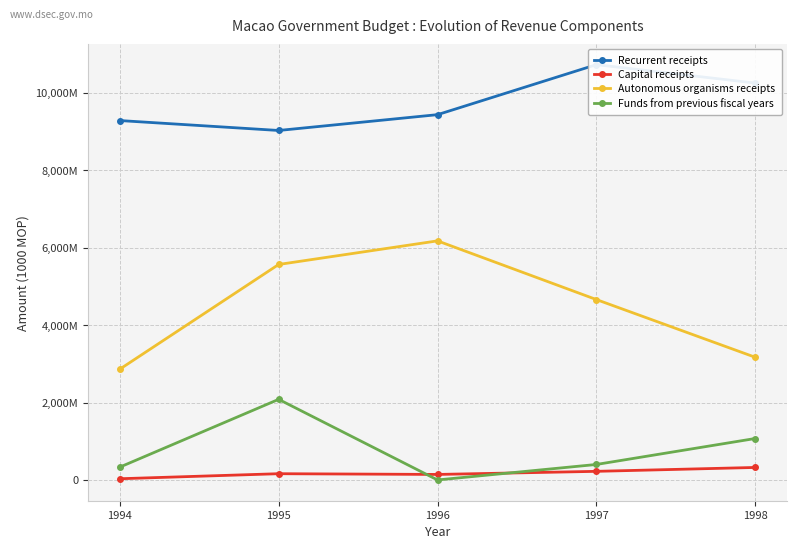

Is it true that Recurrent receipts equals 9281019 at 1994?

True